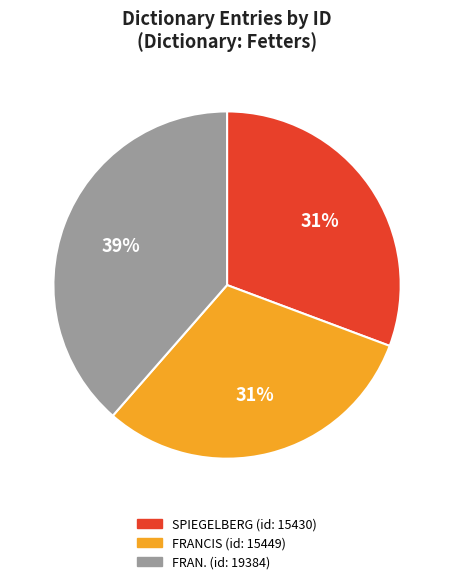

To the nearest percent, what is the average slice percentage?

33%